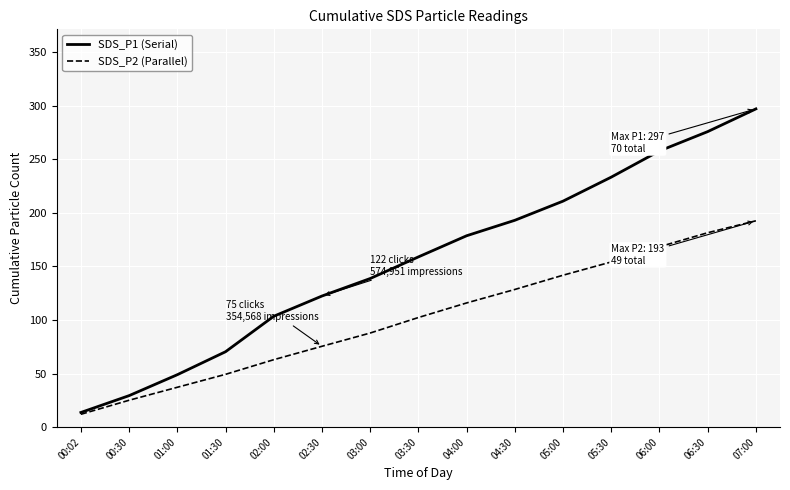

At which category is the sum across all series the highest?

07:00